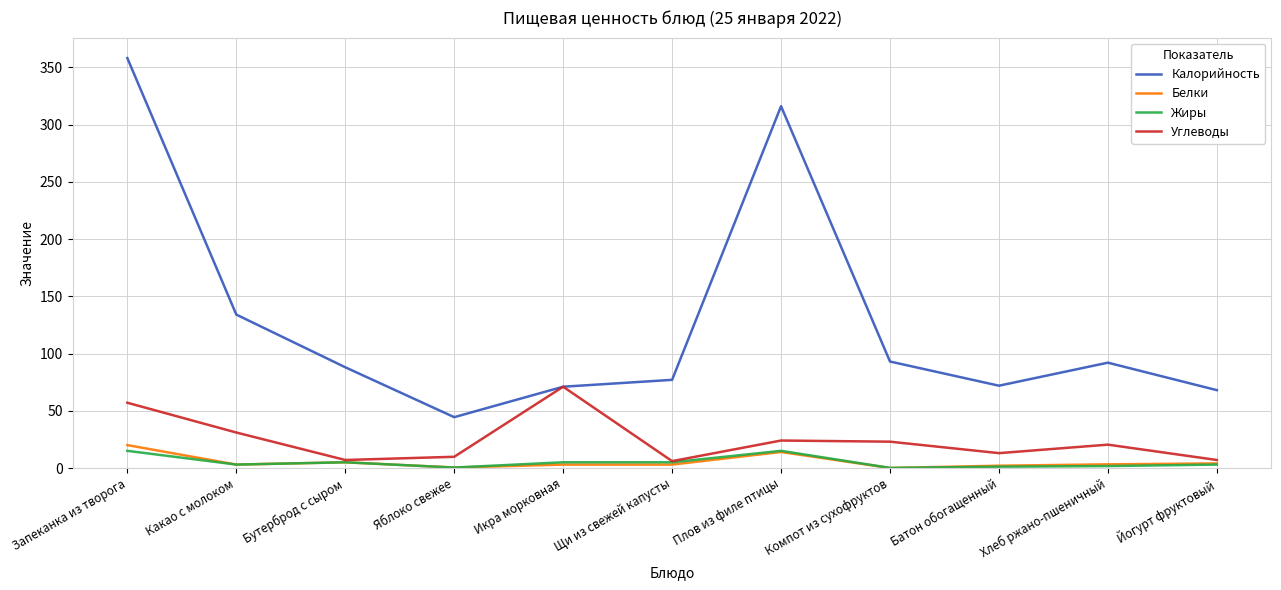

At which category does the chart reach its peak across all series?

Запеканка из творога